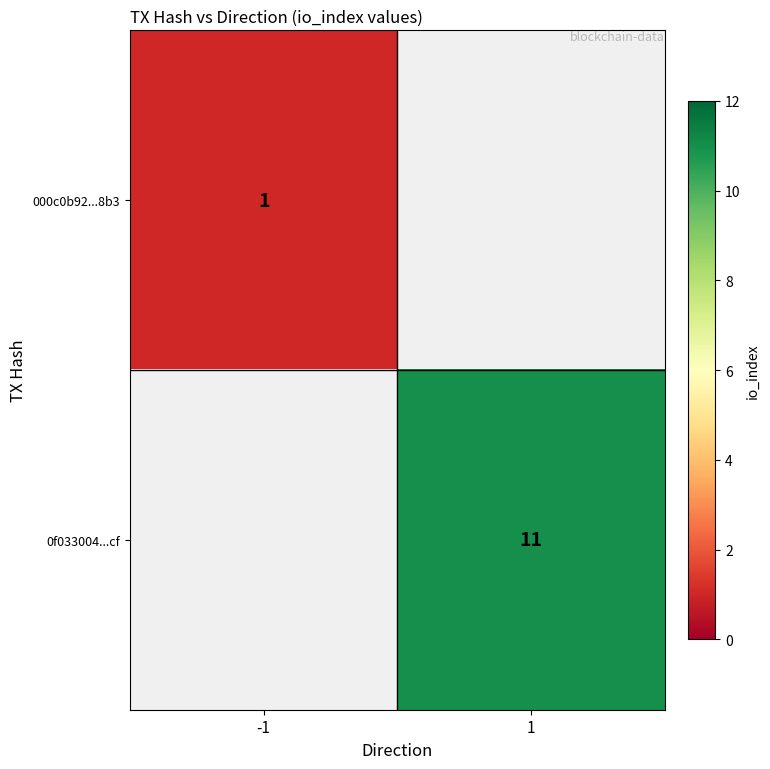

Is it true that 0f033004...cf equals 11 at 1?

True